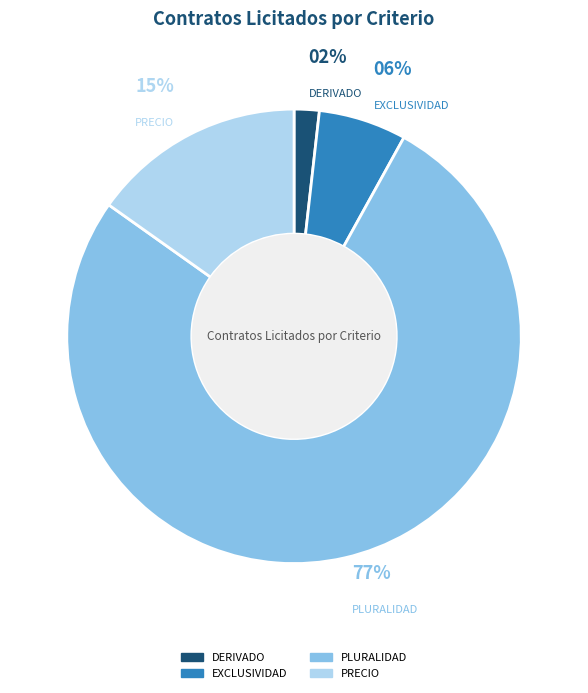

How many slices are in this pie chart?

4